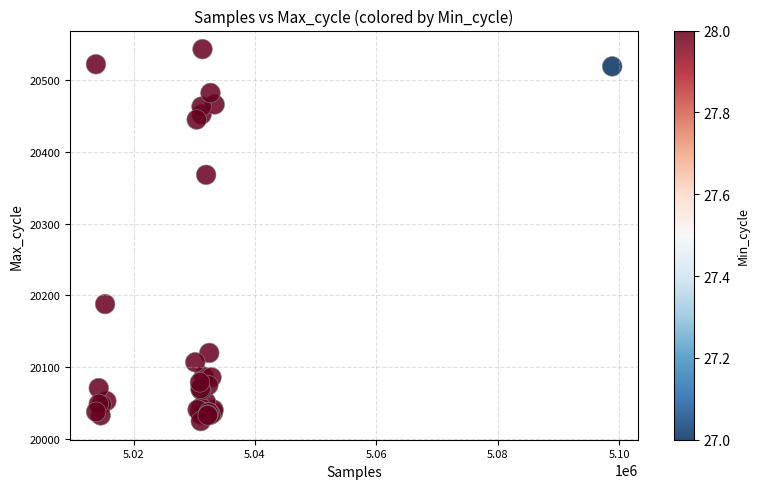

What Y value in the scatter plot is closest to 20284?

20368